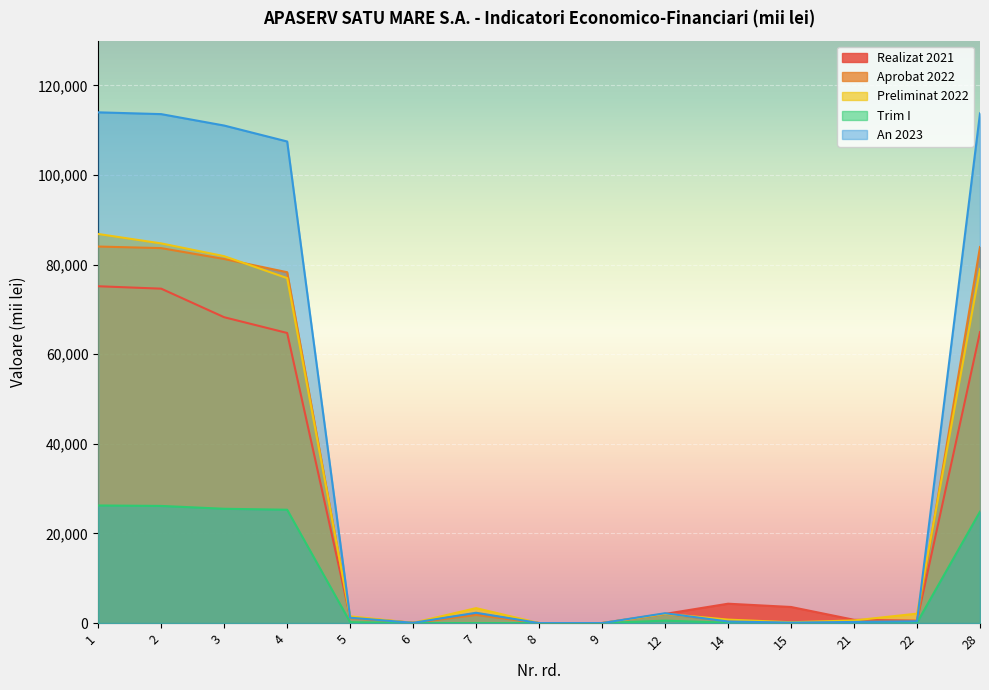

How many interior local valleys does the Trim I series have?

1